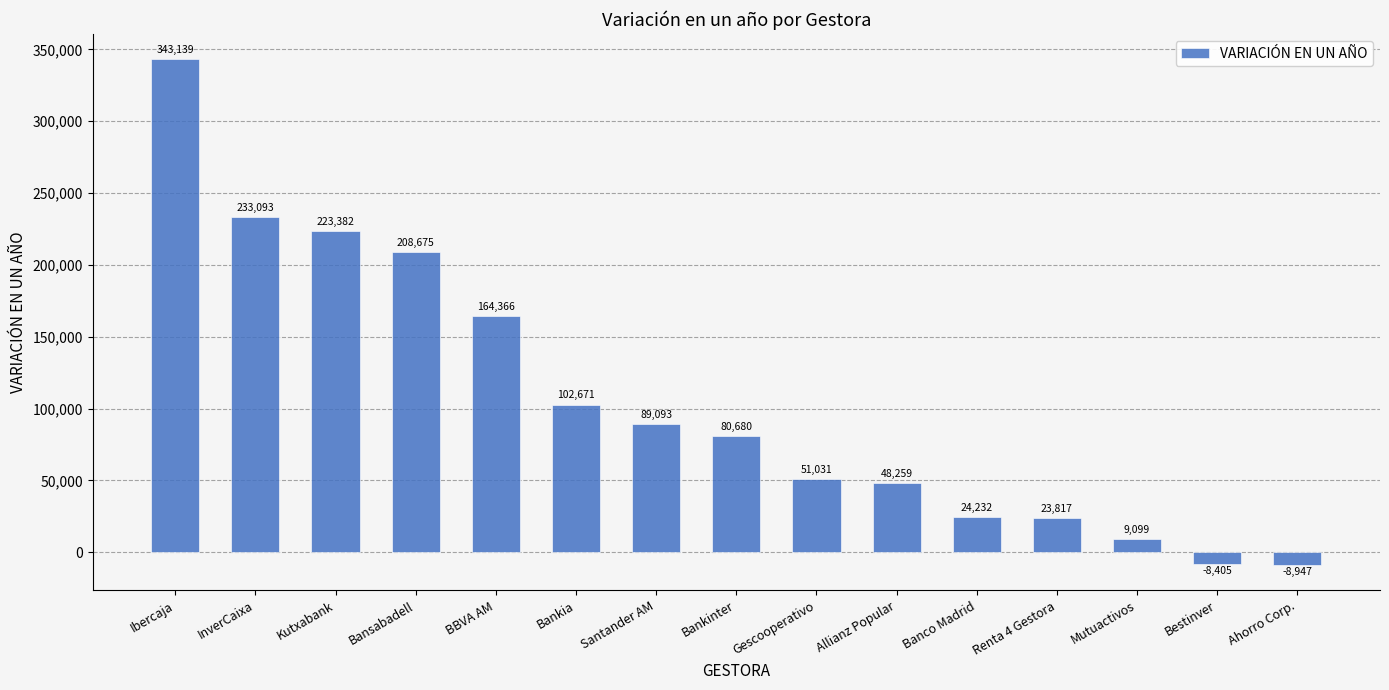

Count the number of data series in this chart.

1